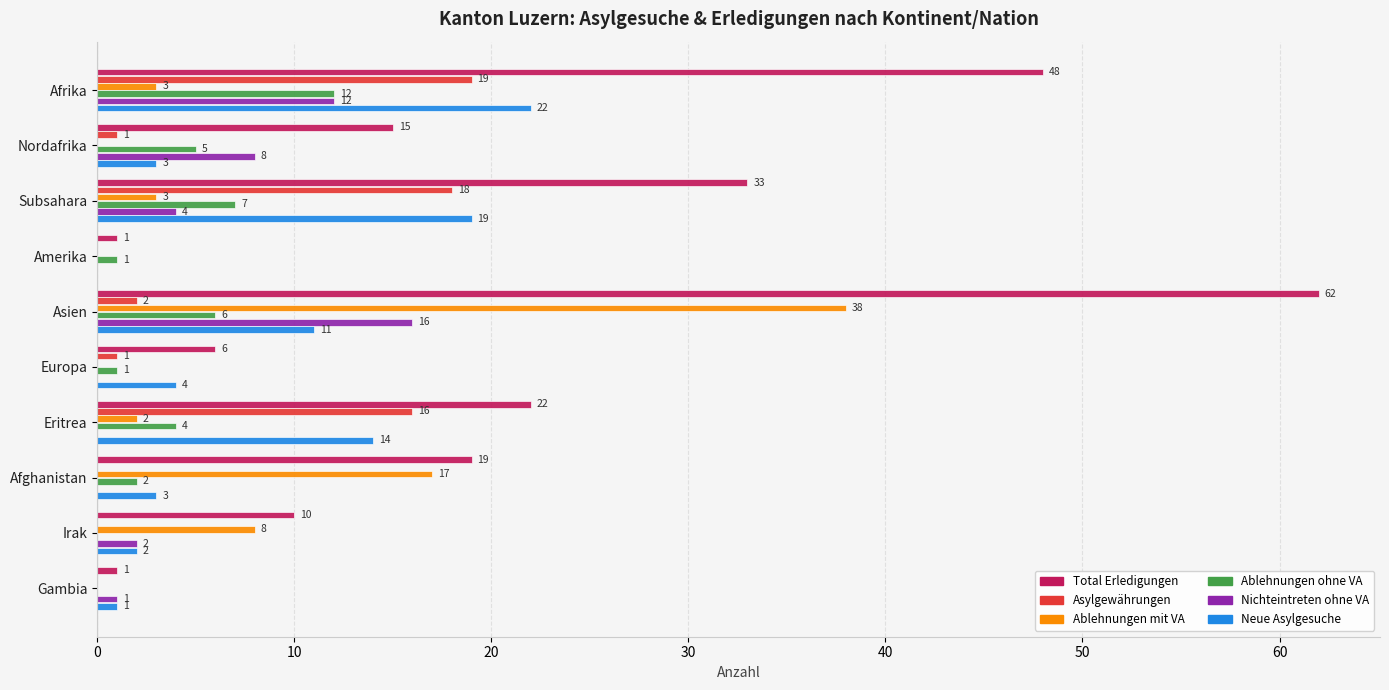

What is the sum of all Asylgewährungen values?

57